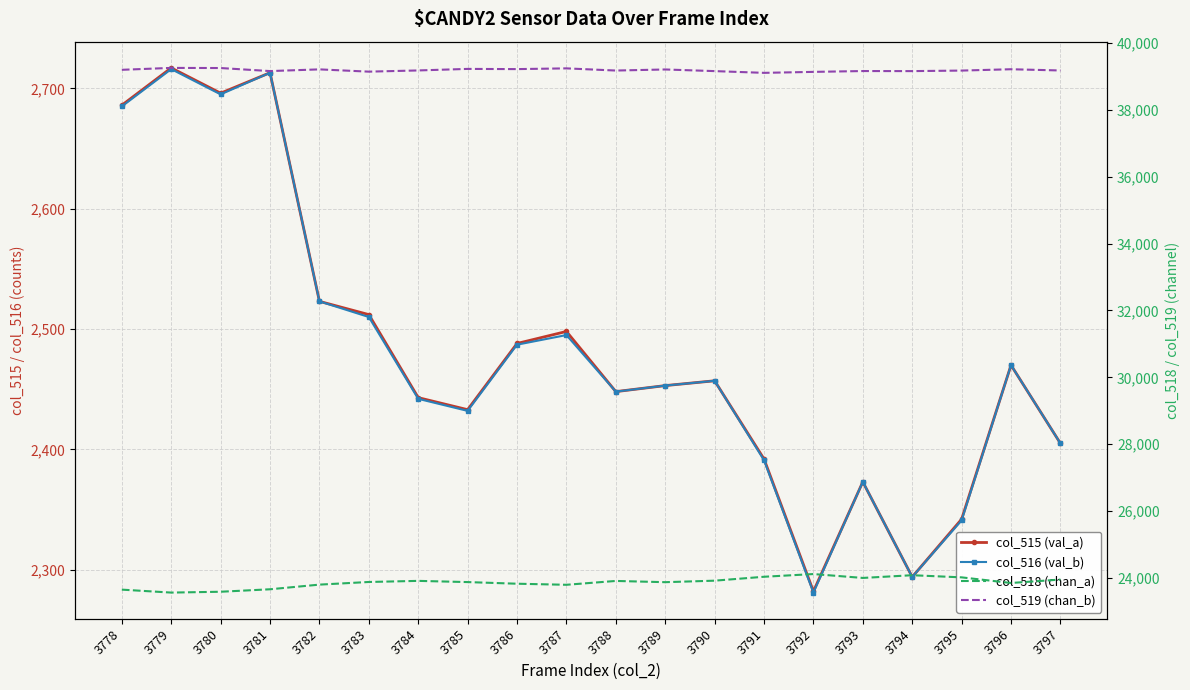

What is the value of the col_518 (chan_a) point at the 14th from the left?

24040